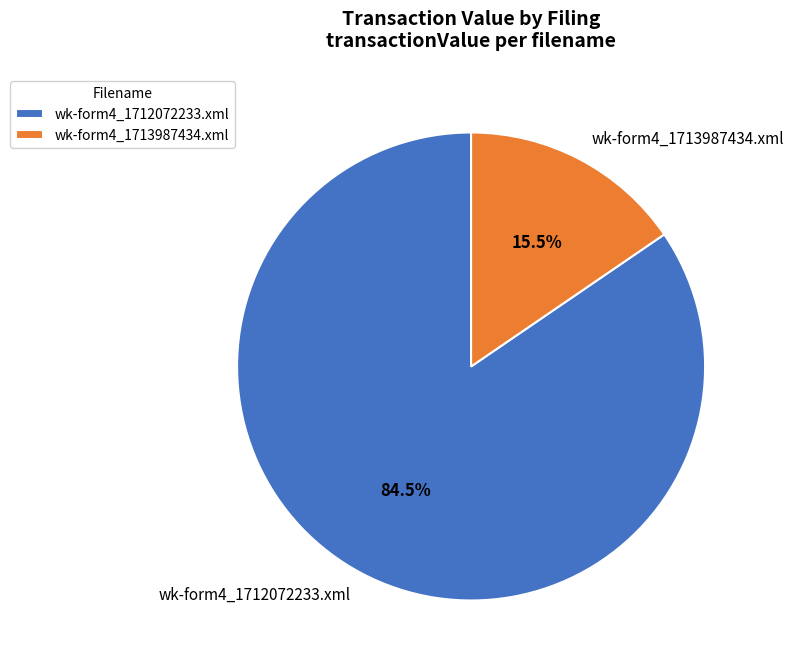

What portion of the pie excludes wk-form4_1713987434.xml?

84.5%